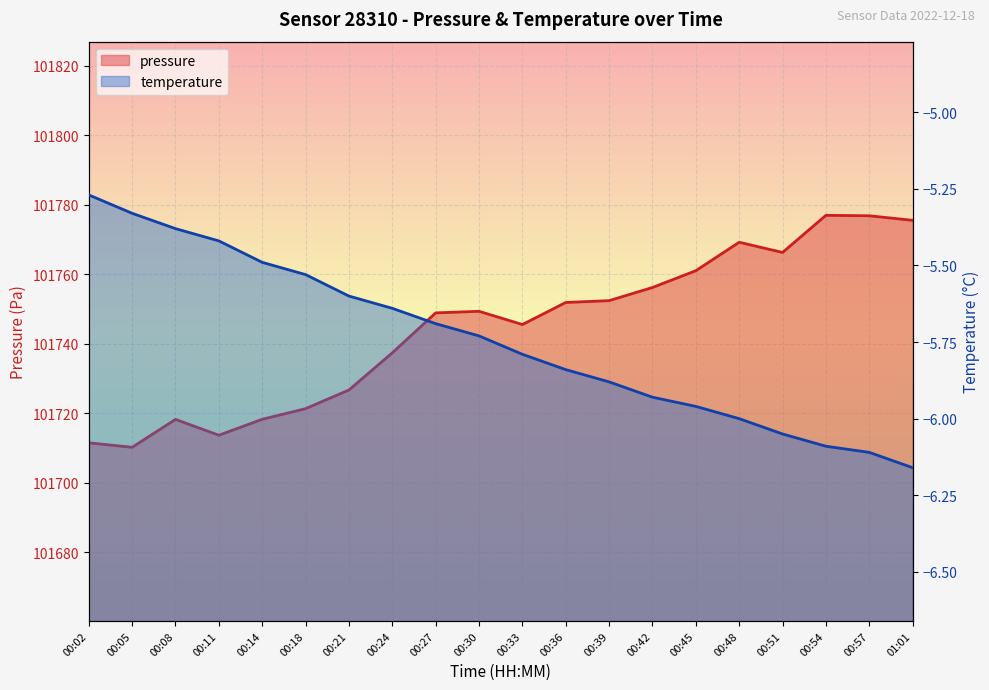

What is the spread (max minus min) of values at 00:11?

101719.1